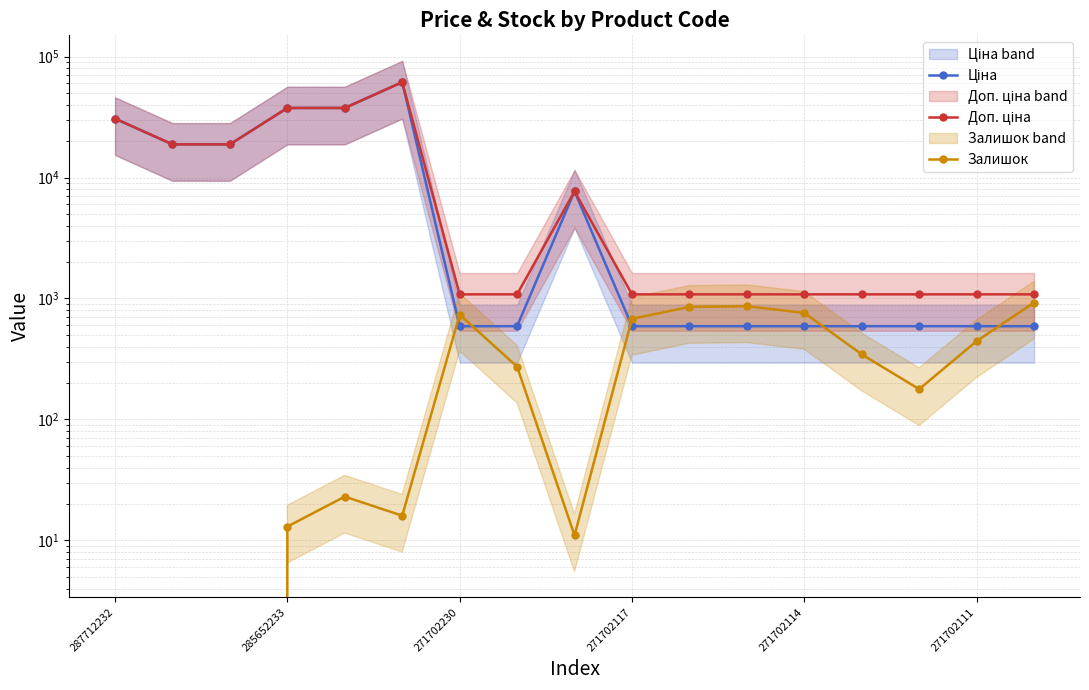

Is the value of Залишок at 6 greater than the value of Ціна at 271702114?

No